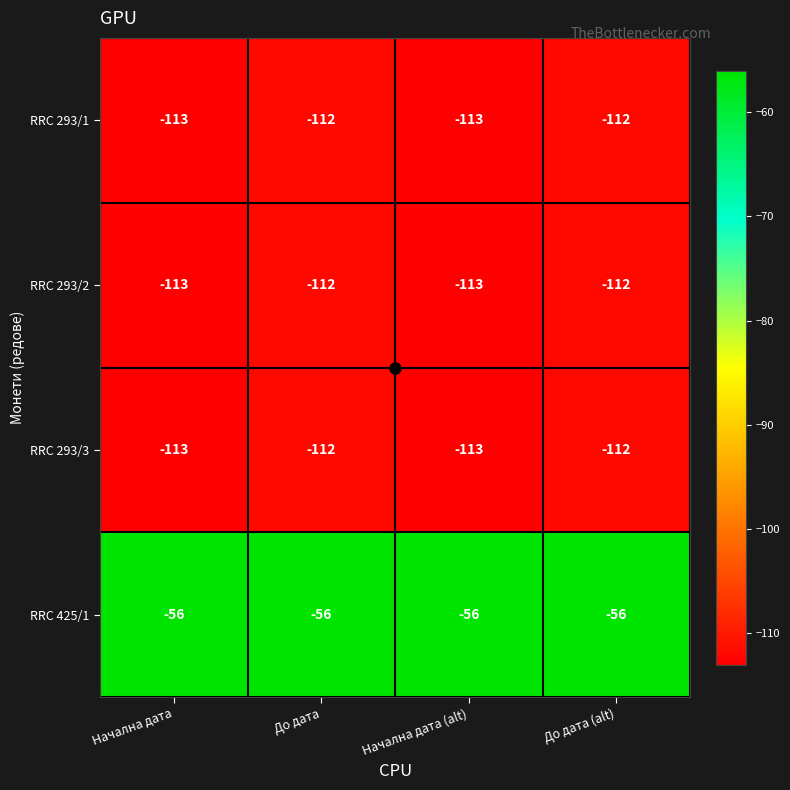

True or false: RRC 293/1 has a value of -112 at До дата (alt).

True